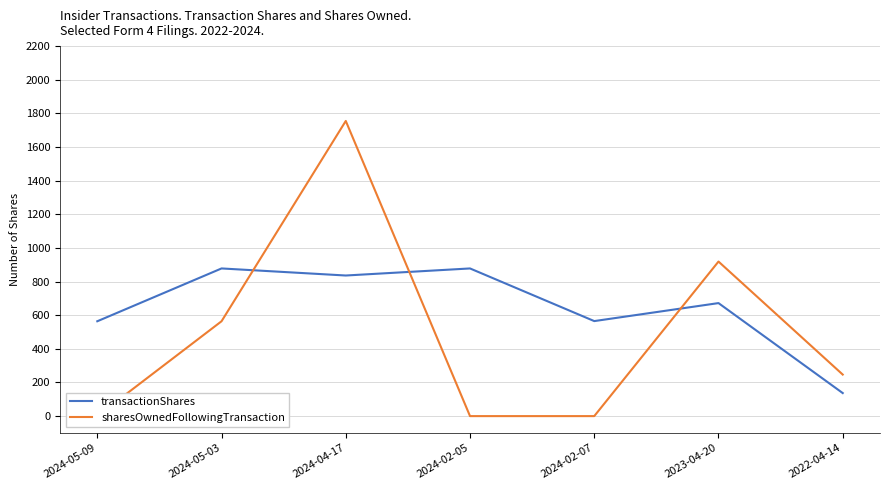

Which label corresponds to the largest value in the chart?

2024-04-17